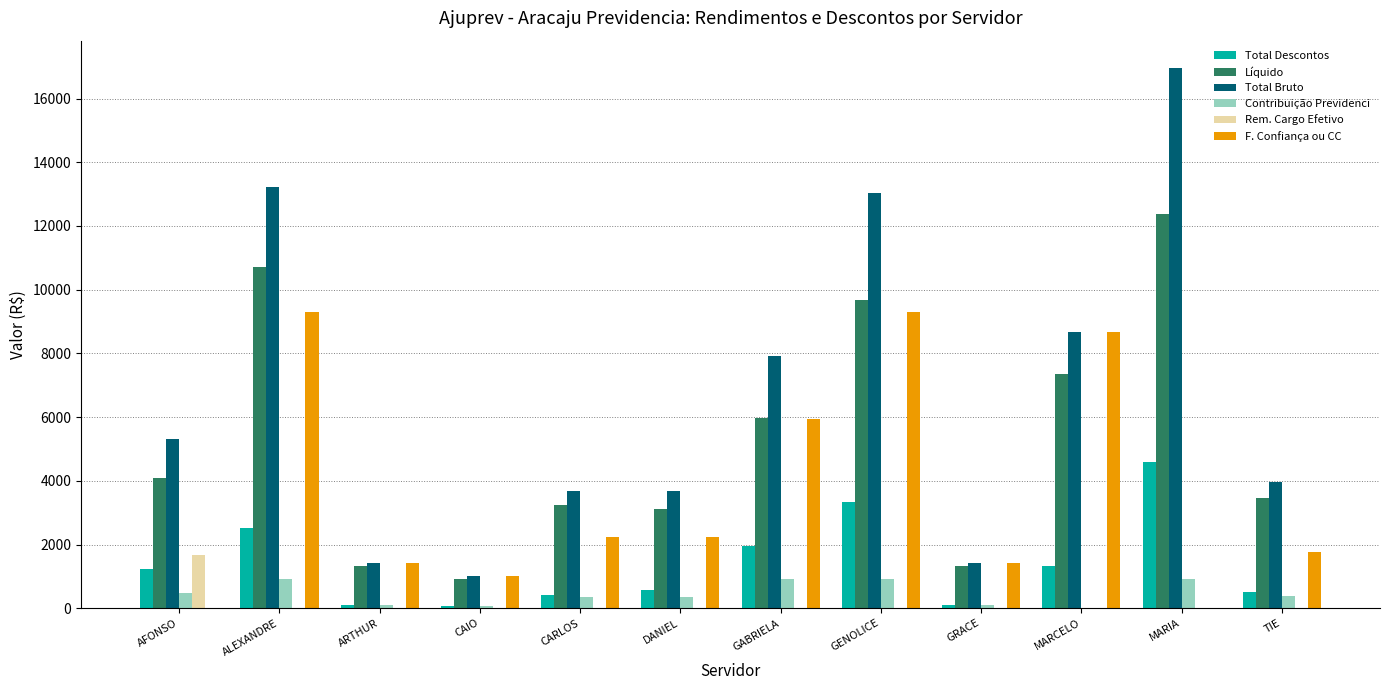

At which label is Total Bruto closest to 8982?

MARCELO